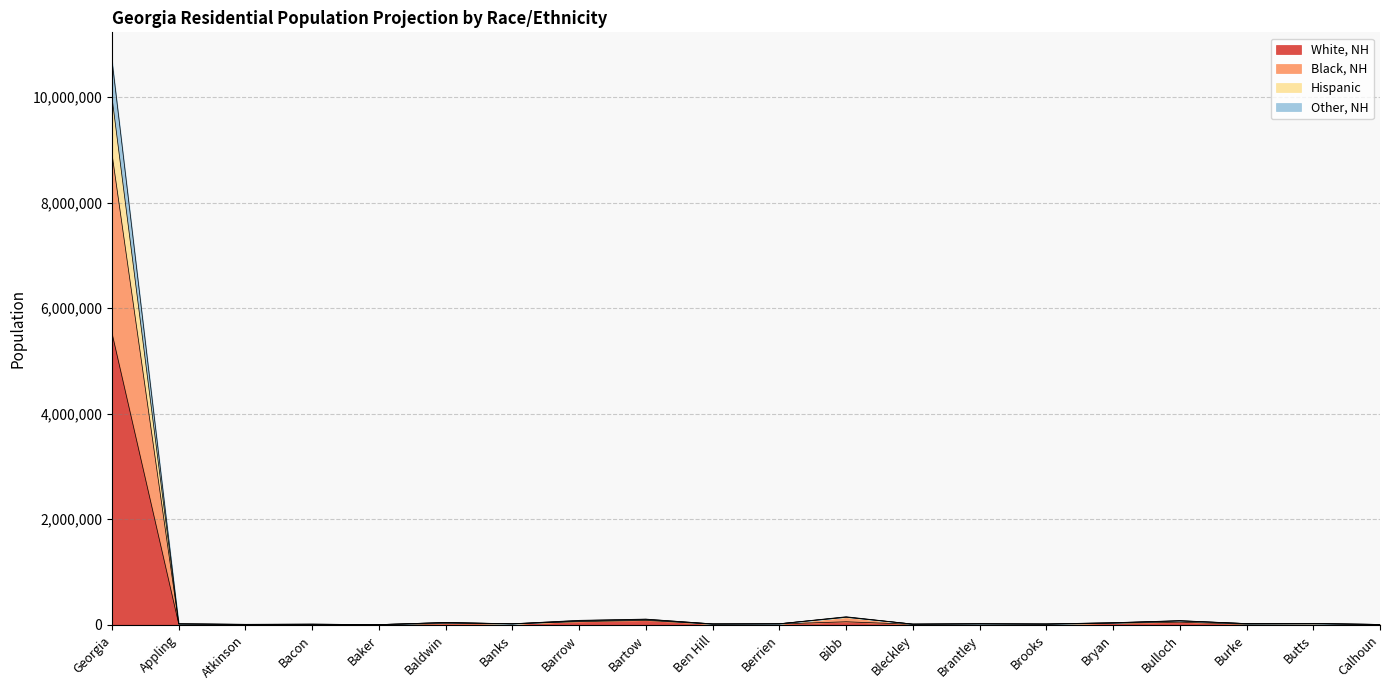

At which category is the sum across all series the highest?

Georgia